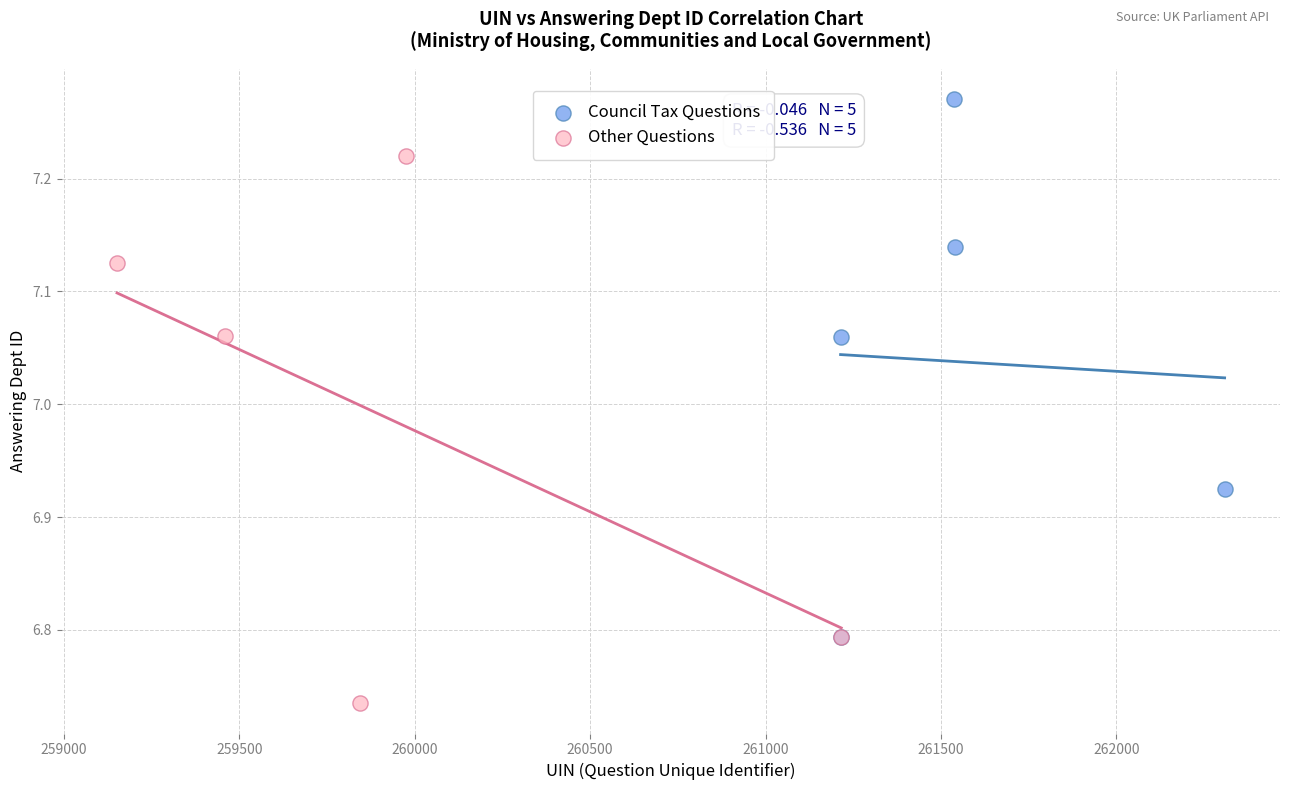

Which series contains the lowest Y value?

Other Questions